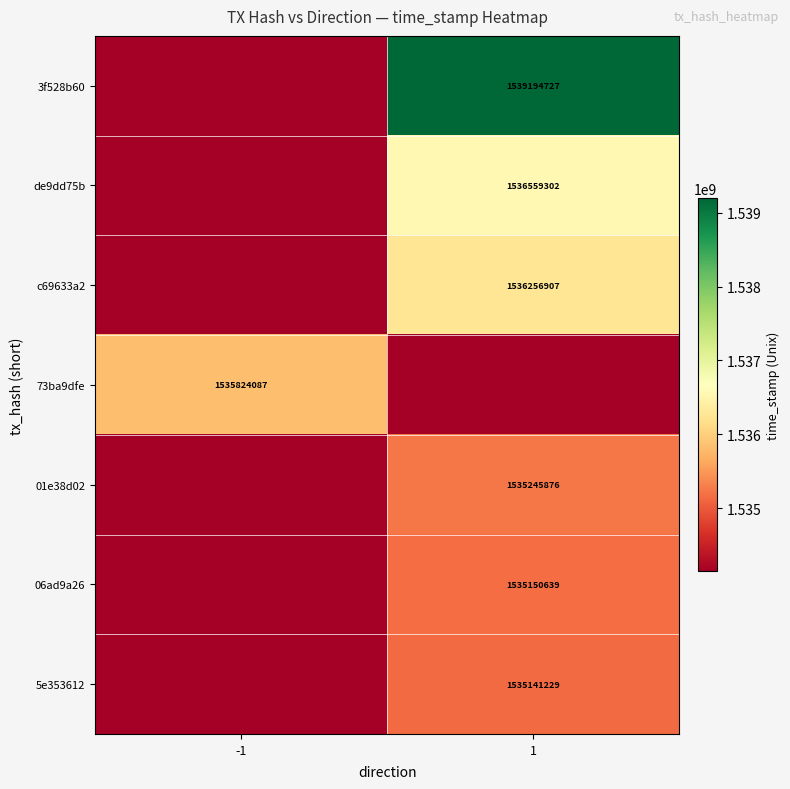

The de9dd75b series shows 610687931 at 1. True or false?

False